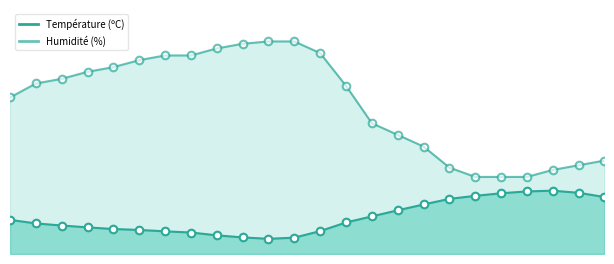

Which series reaches the maximum Y coordinate?

Humidité (%)